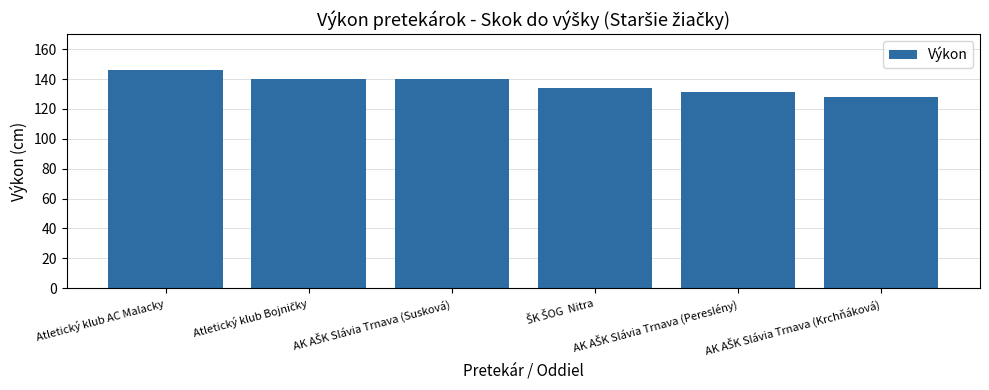

What is the sum of all values?

819